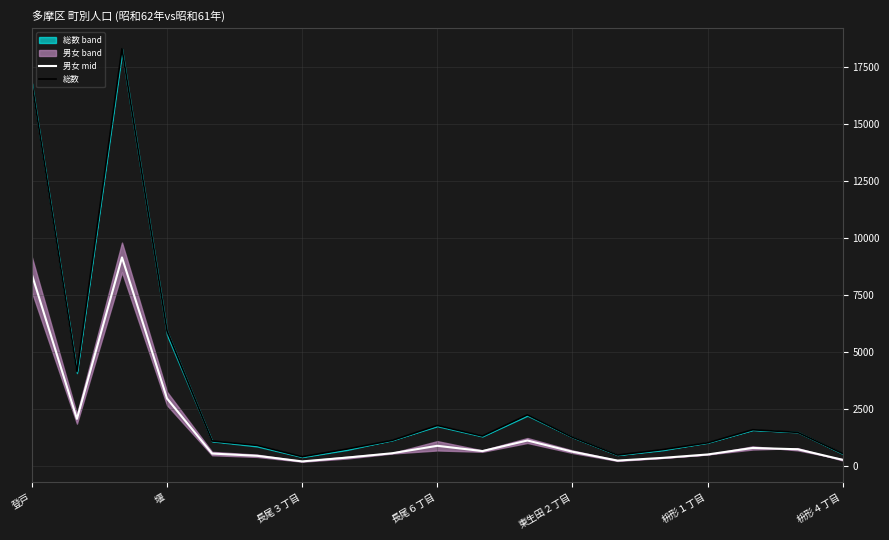

Rank the series by their average value, from highest to lowest.

総数, 男女 mid